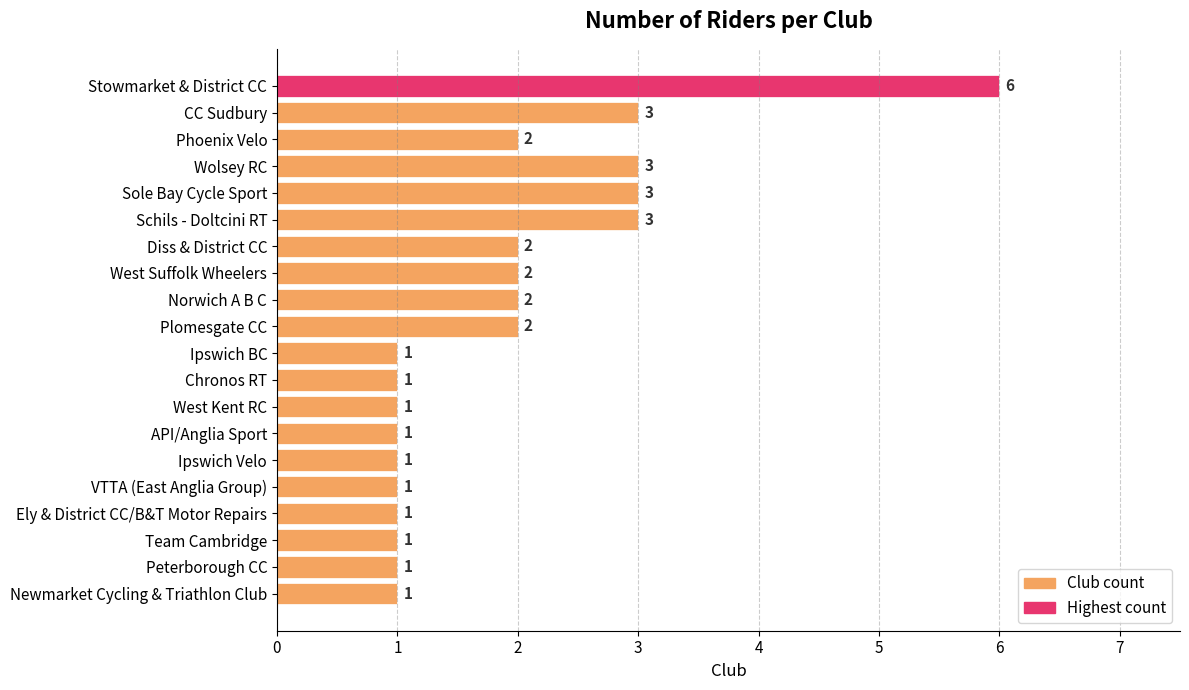

Which has a higher value, Ipswich BC or Norwich A B C?

Norwich A B C